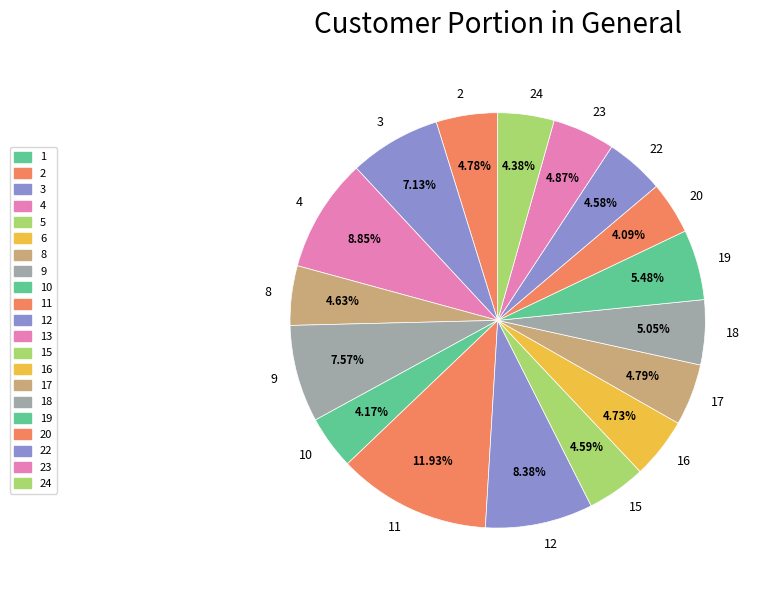

Which category has the biggest portion of the pie?

11